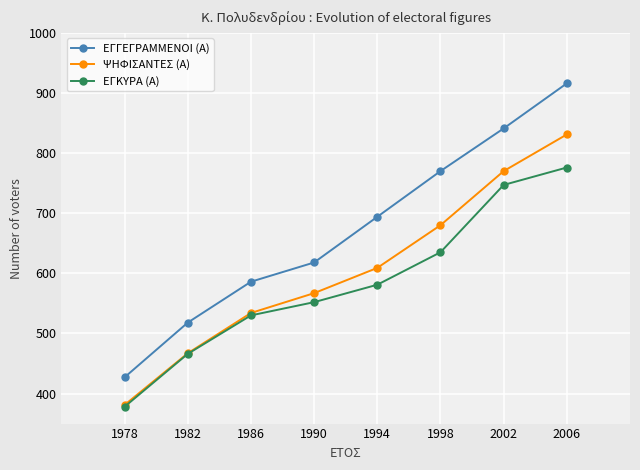

True or false: ΕΓΓΕΓΡΑΜΜΕΝΟΙ (Α) has more than 1 interior local peaks.

False